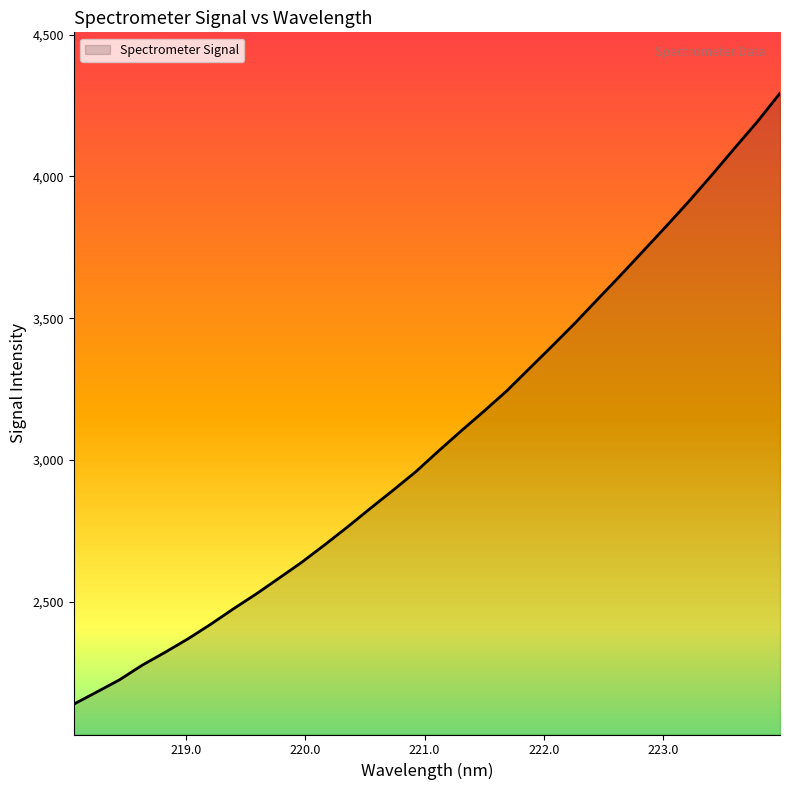

What is the difference between the maximum and minimum values?

2153.5